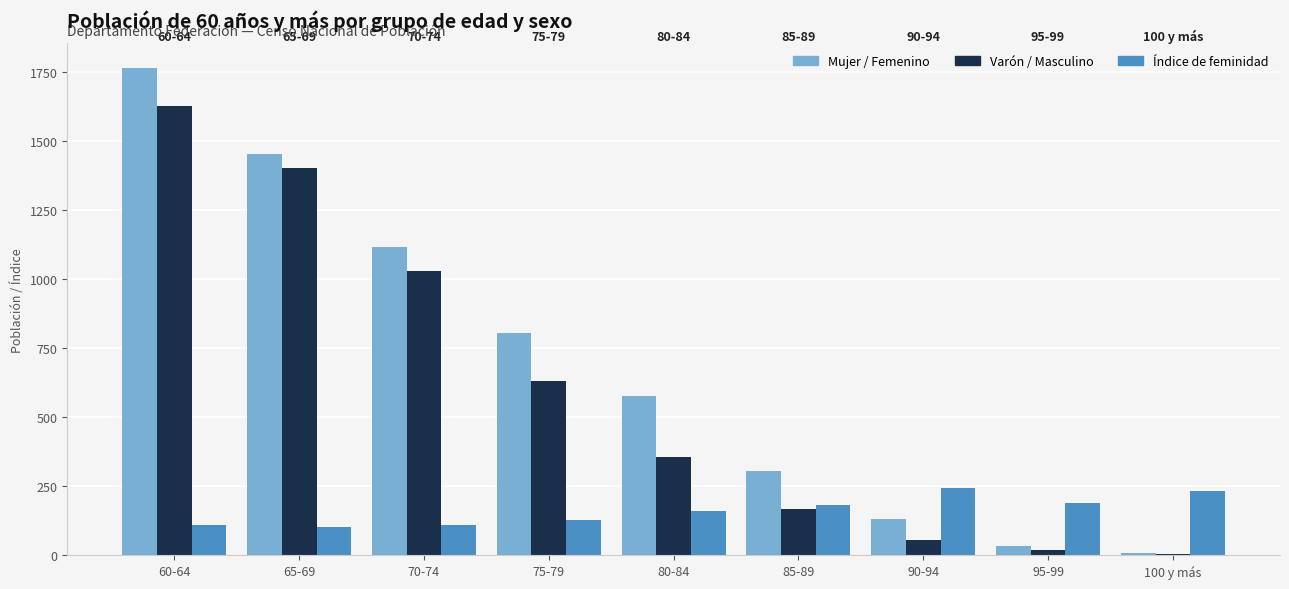

What is the label of the 8th bar from the right?

65-69